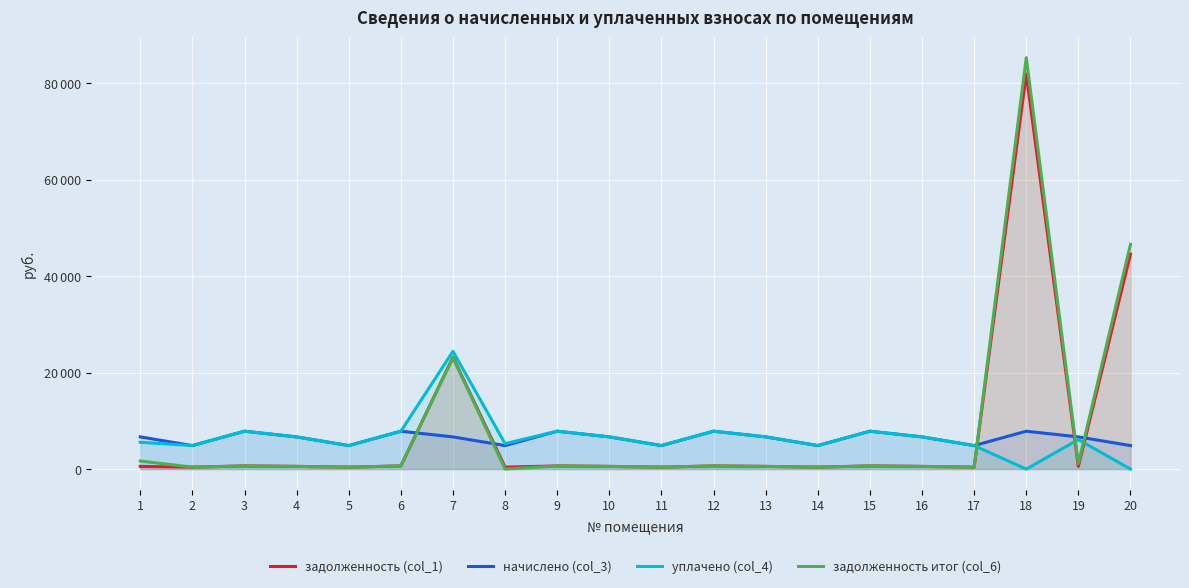

True or false: начислено (col_3) has a value of 7712.1 at 14.

False